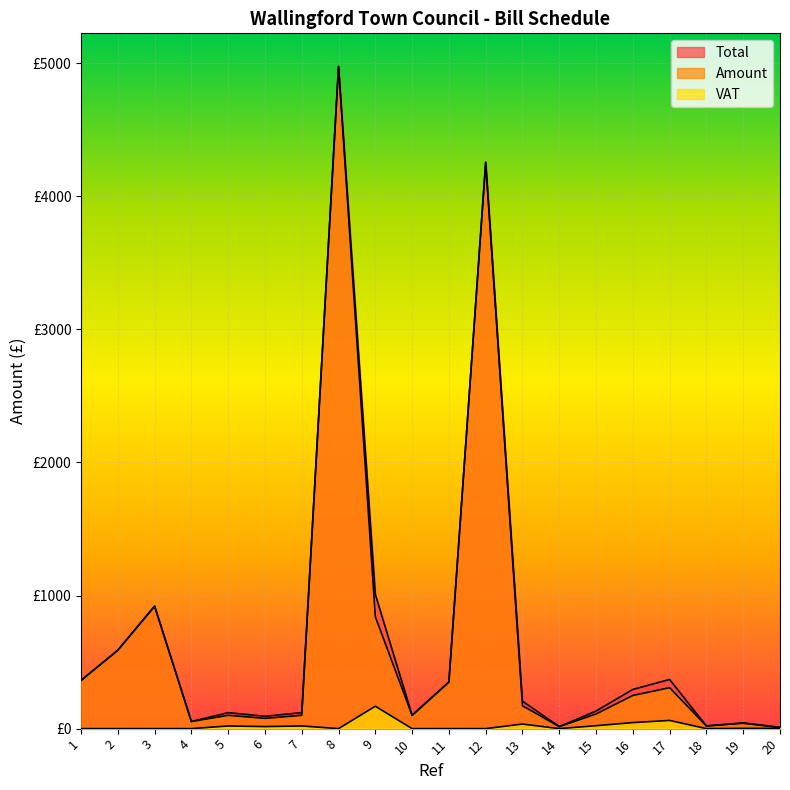

True or false: Total and Amount intersect in this chart.

False